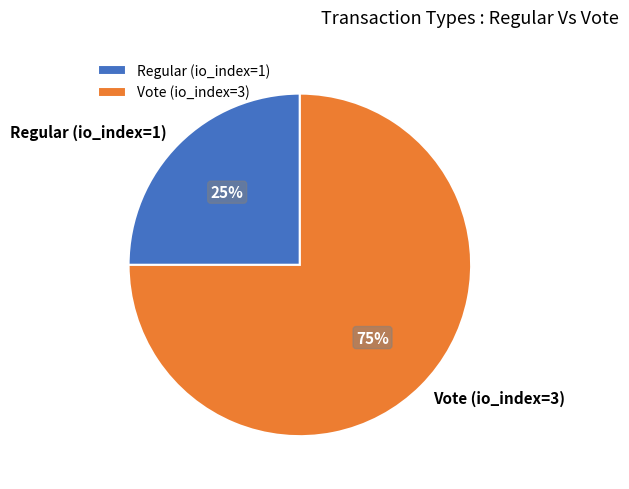

Rank the categories by value from highest to lowest.

Vote (io_index=3), Regular (io_index=1)